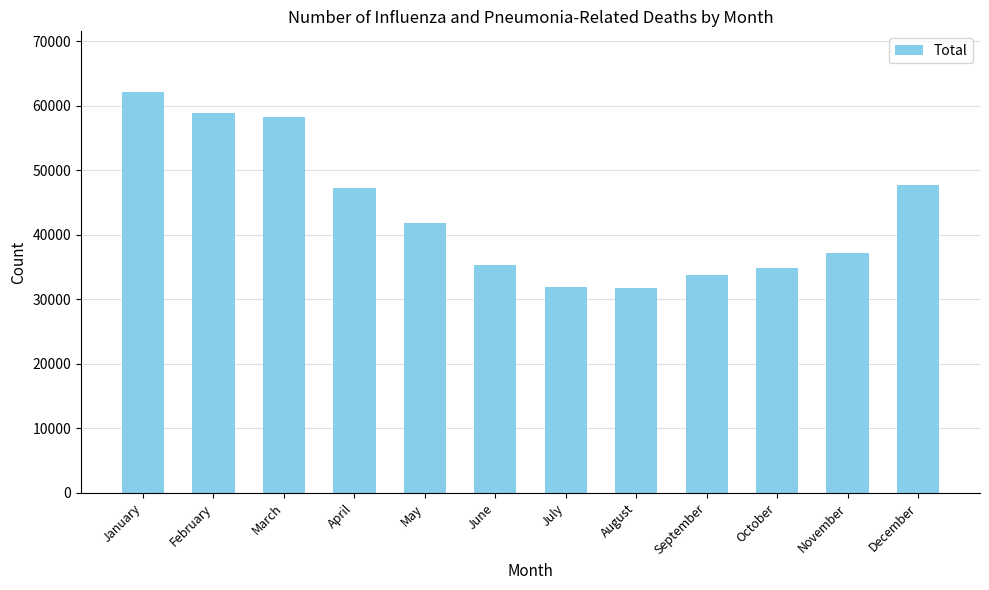

What is the difference between the maximum and minimum values?

30451